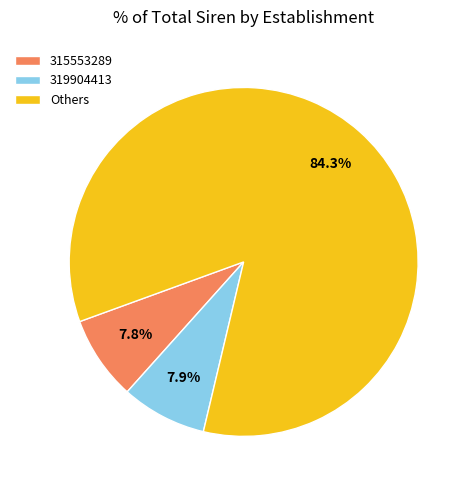

What is the largest slice in the pie chart?

Others